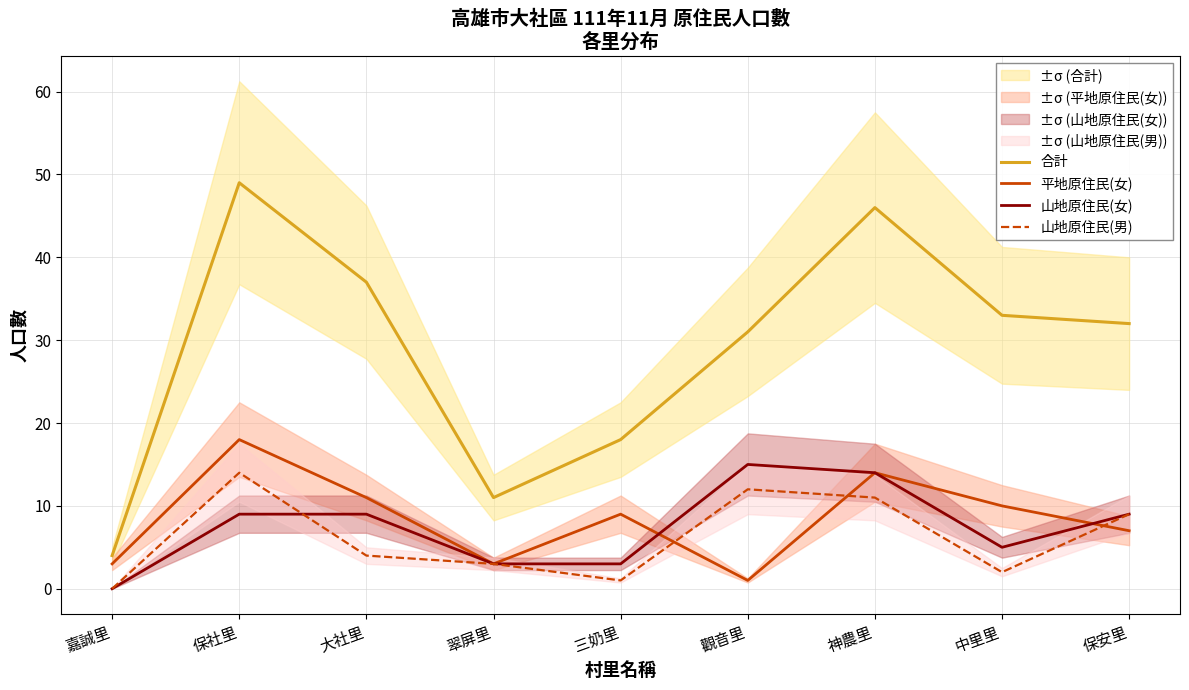

Rank the categories by 山地原住民(女) value from lowest to highest.

嘉誠里, 翠屏里, 三奶里, 中里里, 保社里, 大社里, 保安里, 神農里, 觀音里